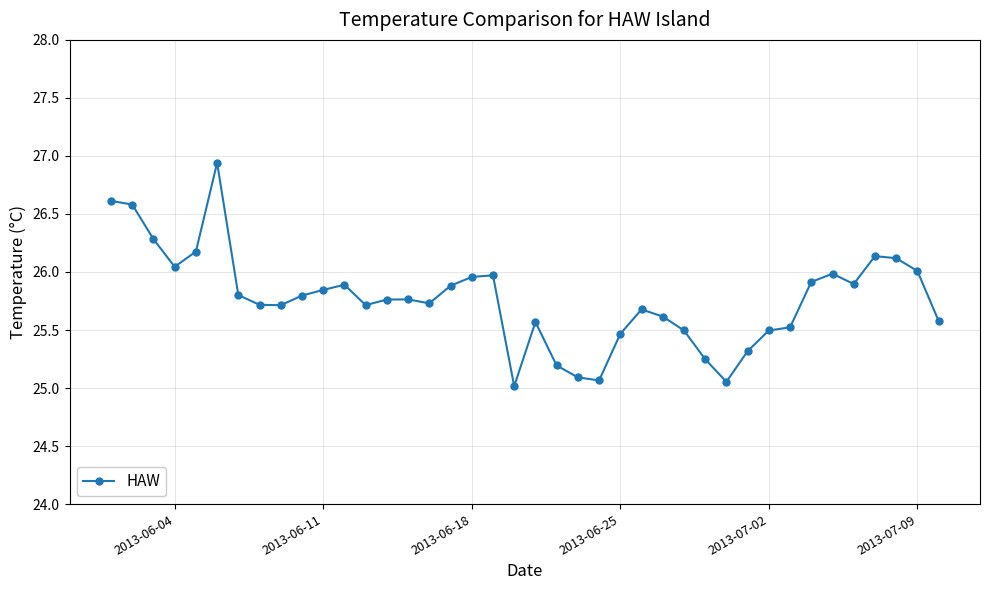

What is the smallest value displayed?

25.0